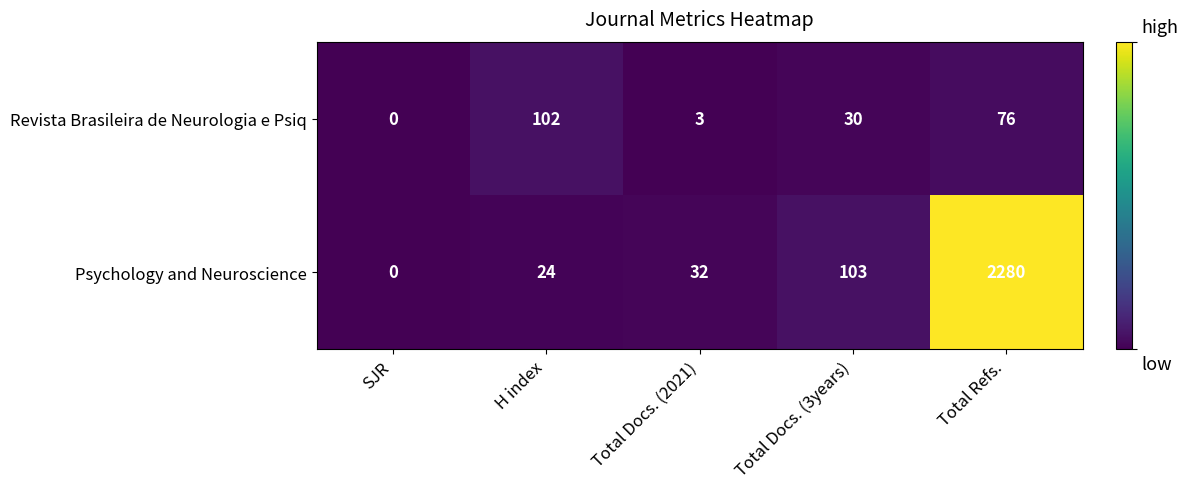

Count the number of data series in this chart.

2